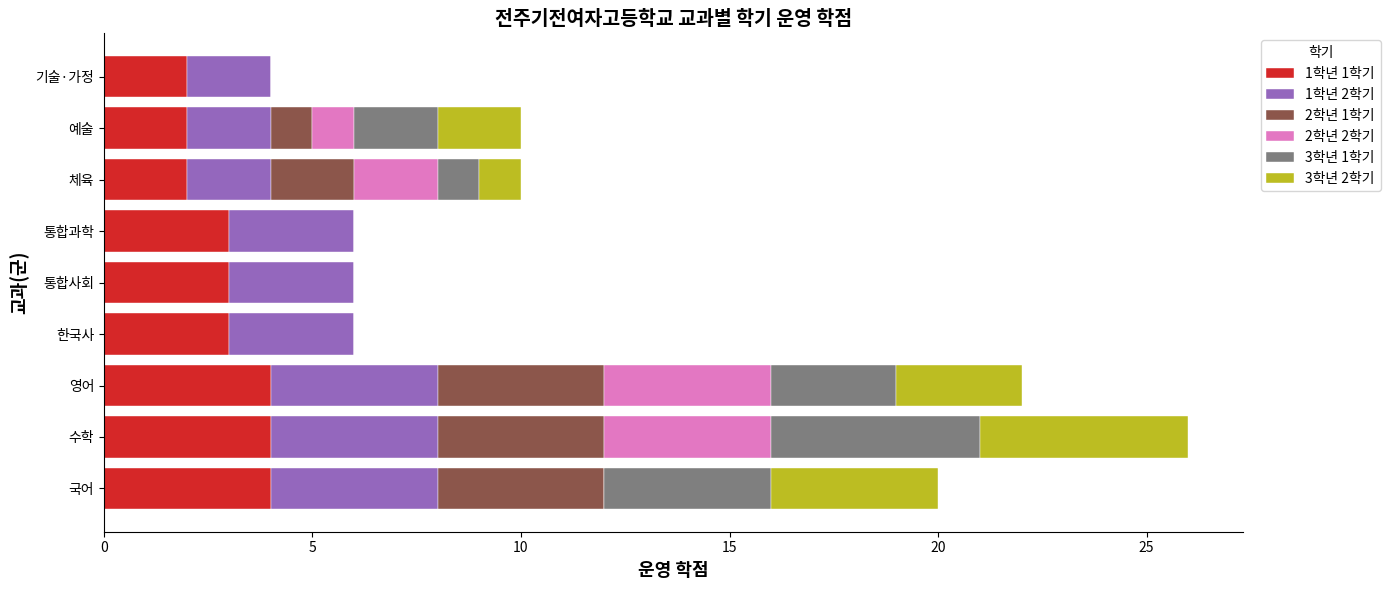

At which category is the sum across all series the highest?

수학